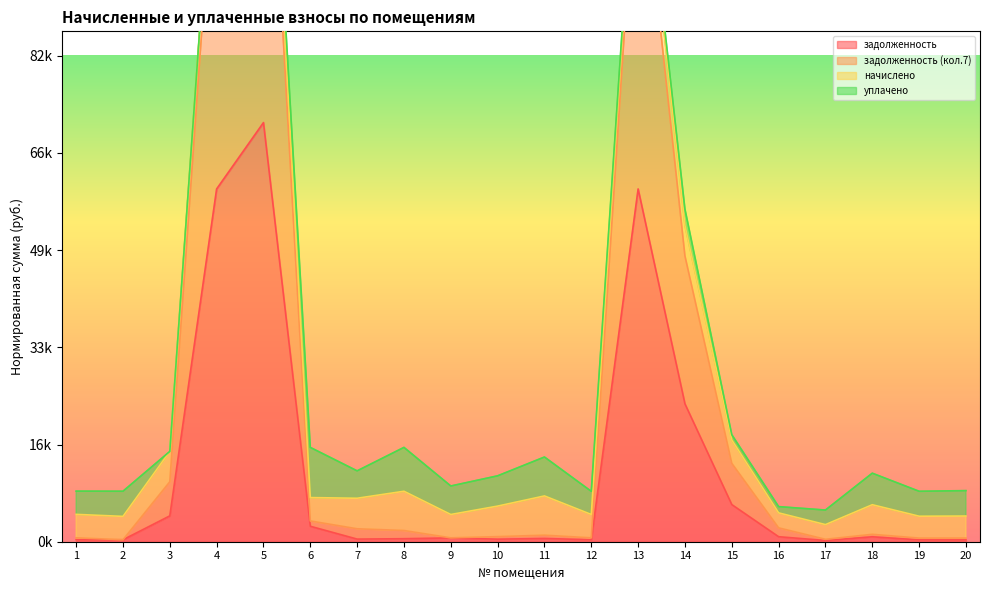

True or false: задолженность and задолженность (кол.7) intersect in this chart.

False